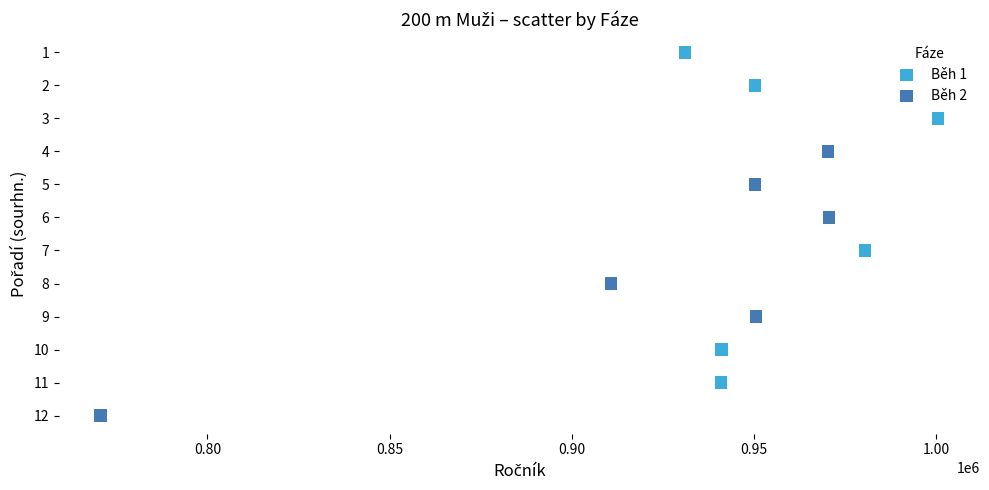

Which series has the largest Y range (max minus min)?

Běh 1